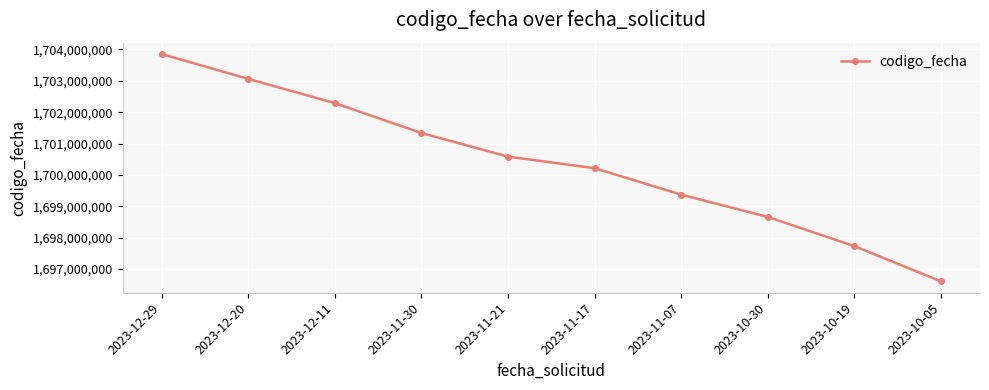

Which category has the highest value across all series?

2023-12-29